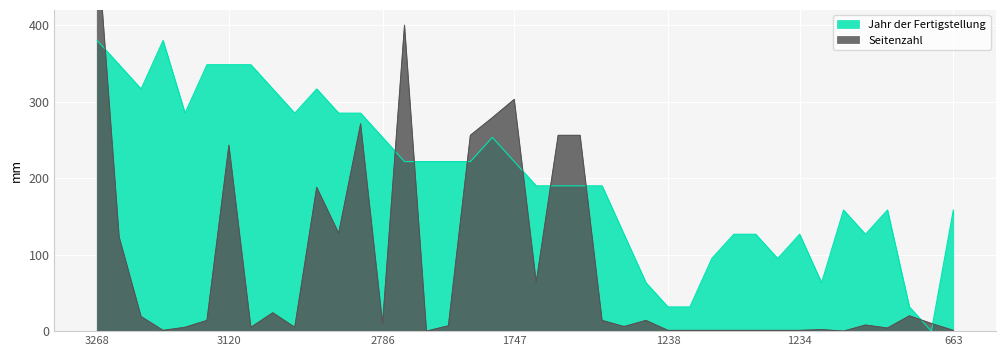

List the series in order of their overall mean, lowest first.

Seitenzahl, Jahr der Fertigstellung